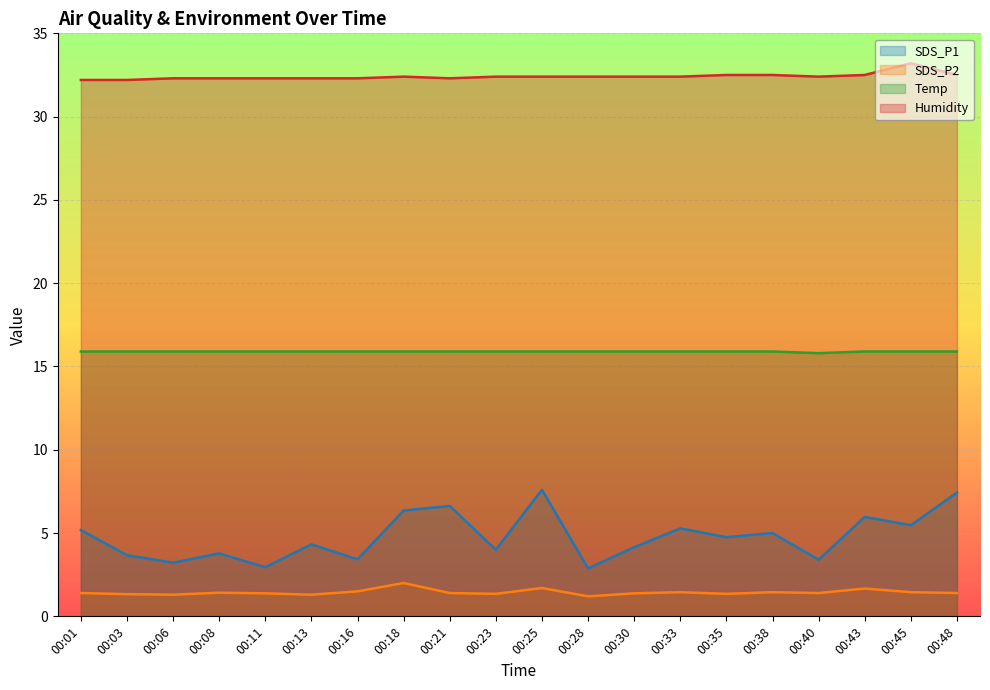

What is the difference between the highest and lowest values at 00:35?

31.1